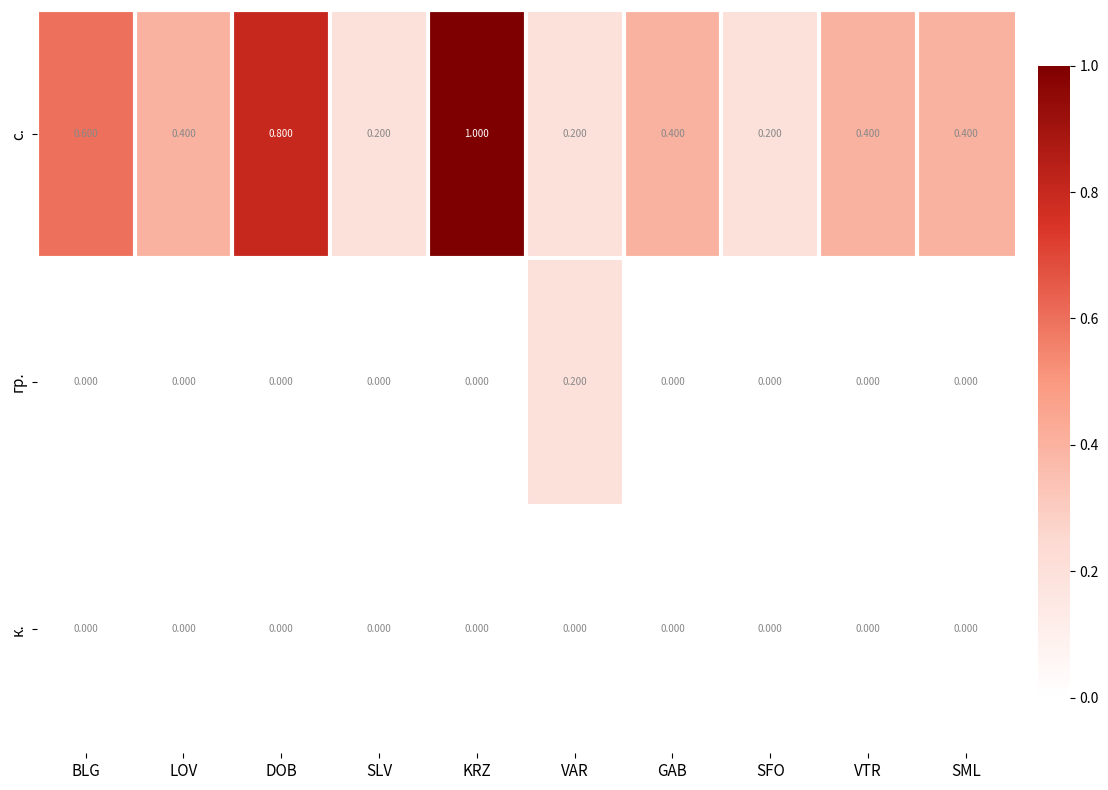

What is the difference between the highest and lowest values at BLG?

0.6